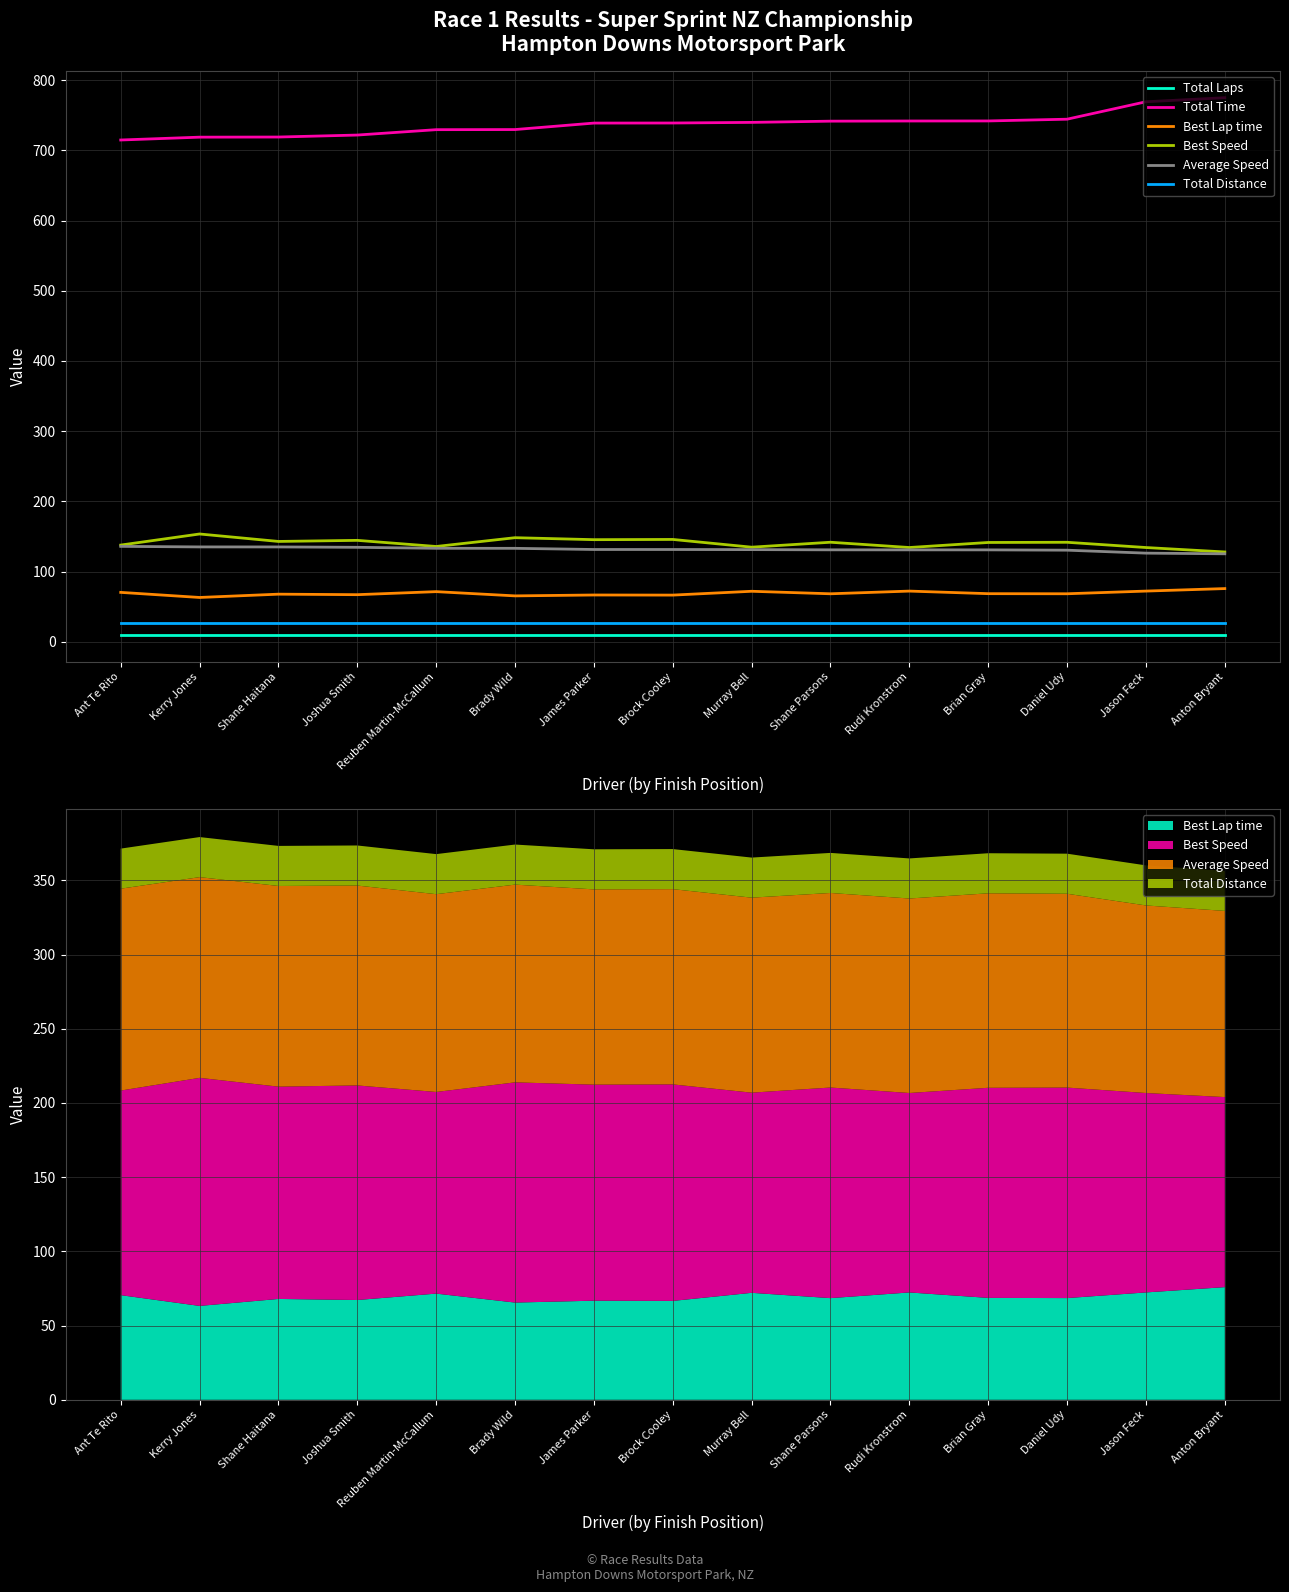

What is the label of the 1st point from the right?

Anton Bryant